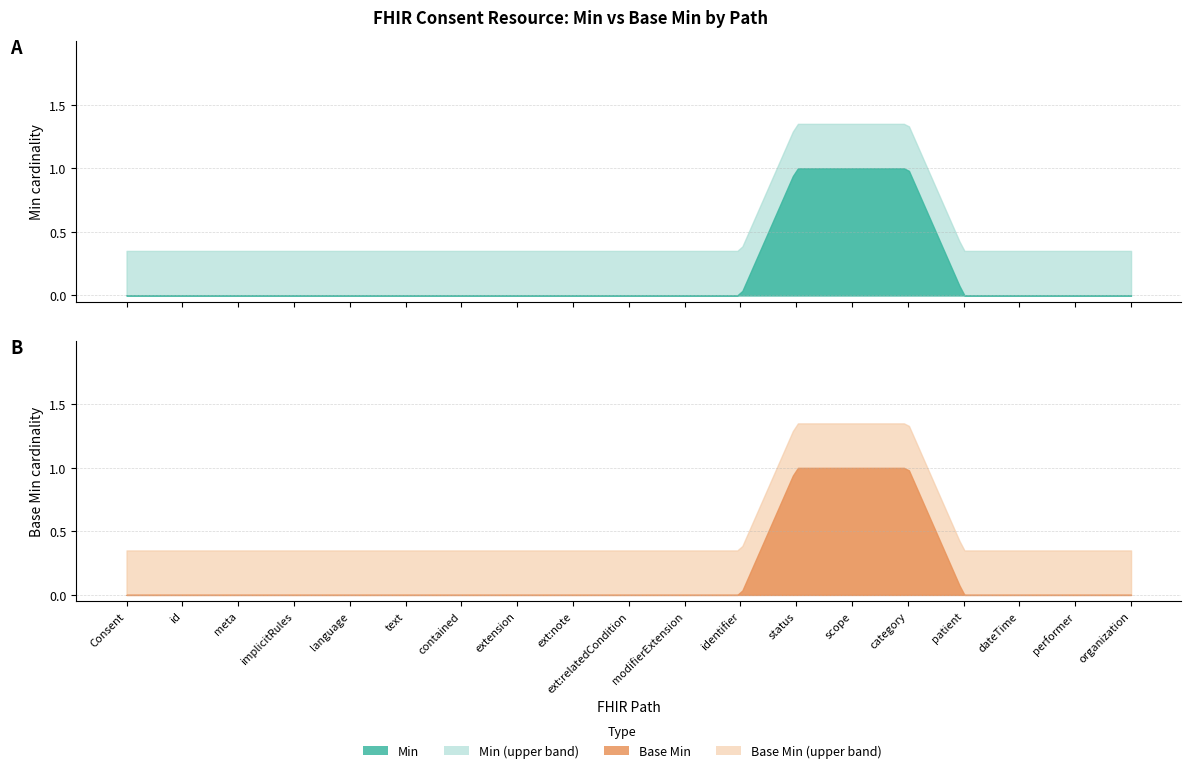

Is the value of Base Min at Consent.patient greater than the value of Min at Consent.category?

No